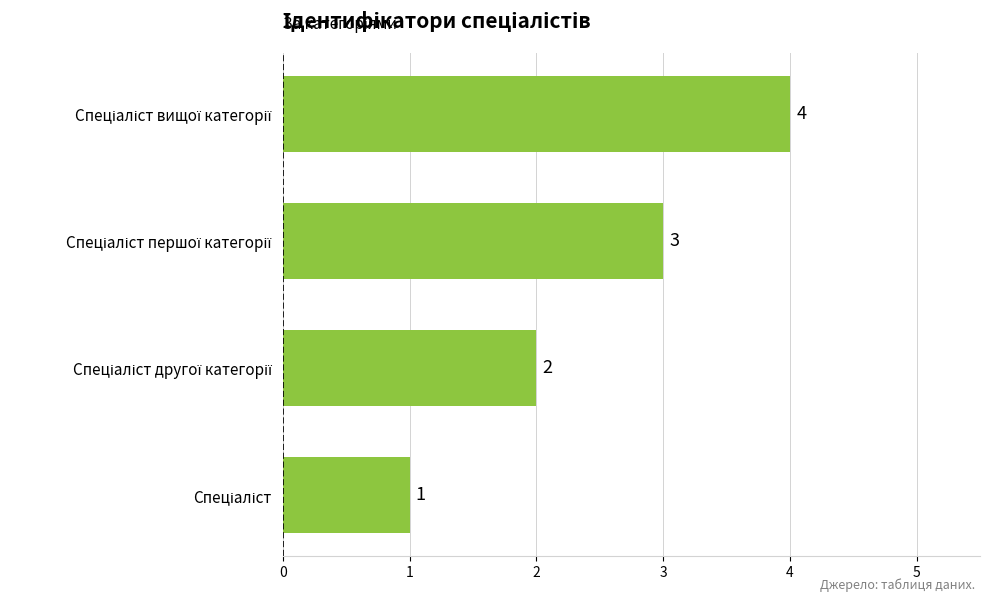

What is the greatest value displayed?

4